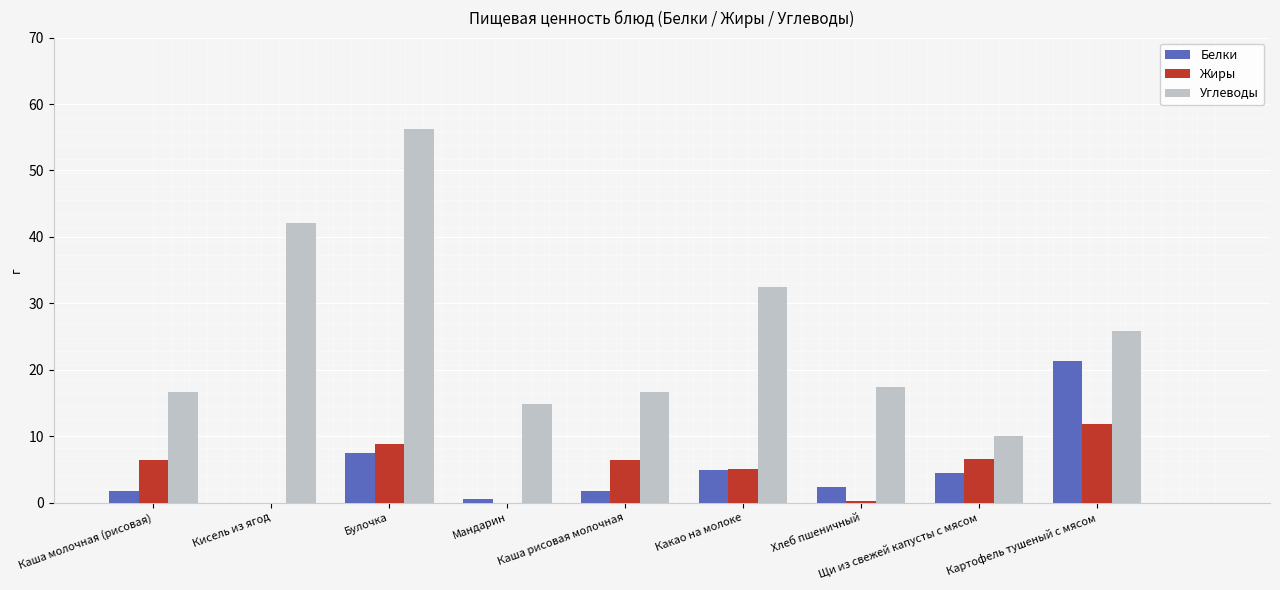

What is the sum of all Углеводы values?

232.3